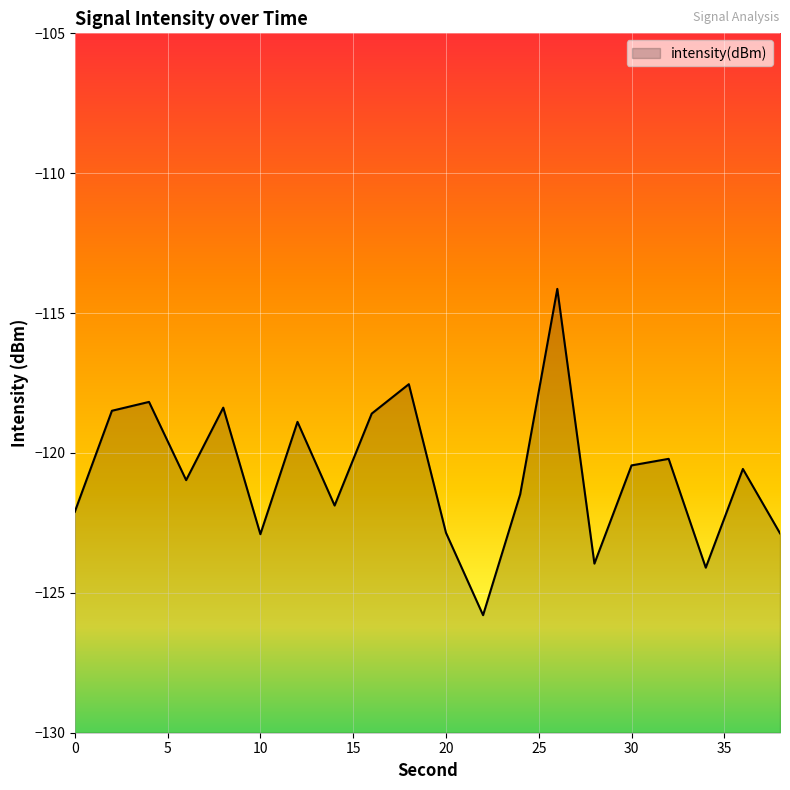

How many series are shown in this chart?

1